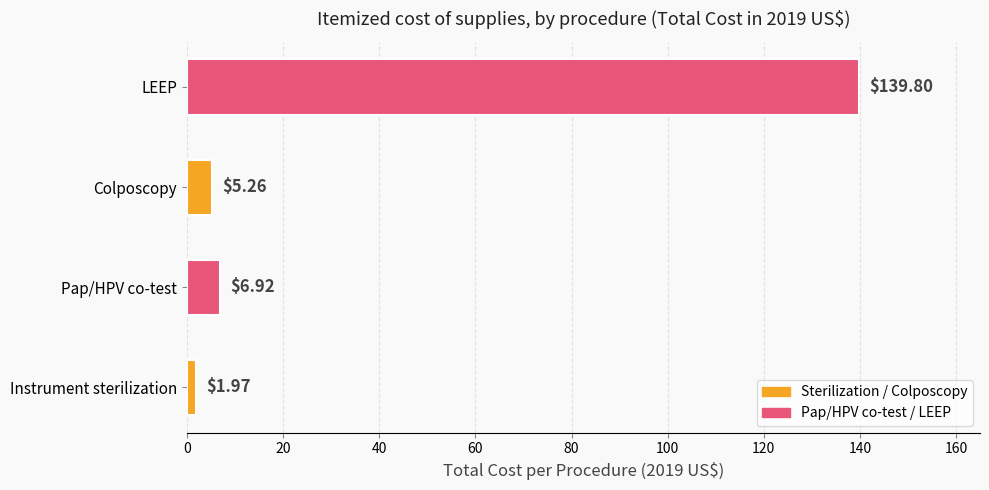

What is the sum of the values at LEEP and Pap/HPV co-test?

146.7